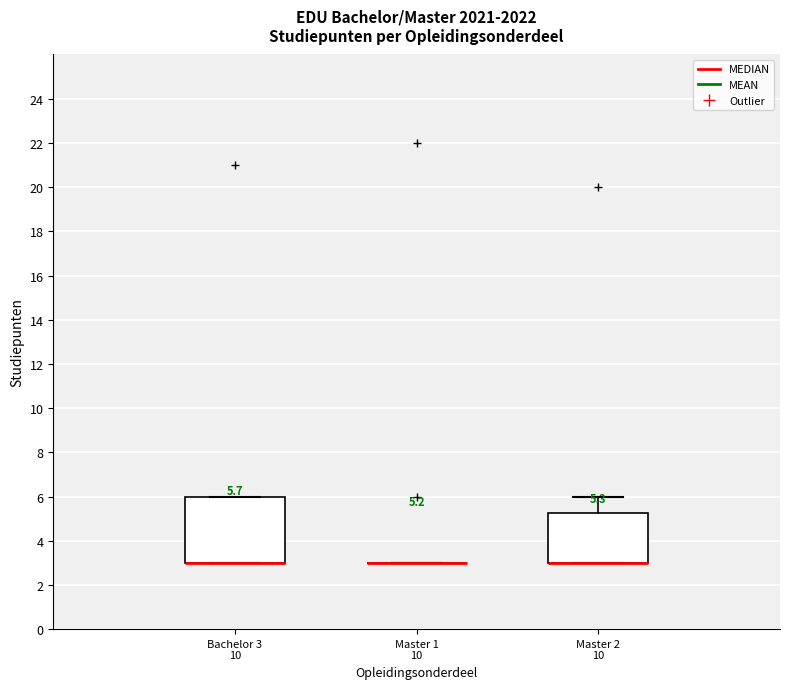

Comparing the boxes themselves (not the whiskers), which one is the tallest?

Bachelor 3 10